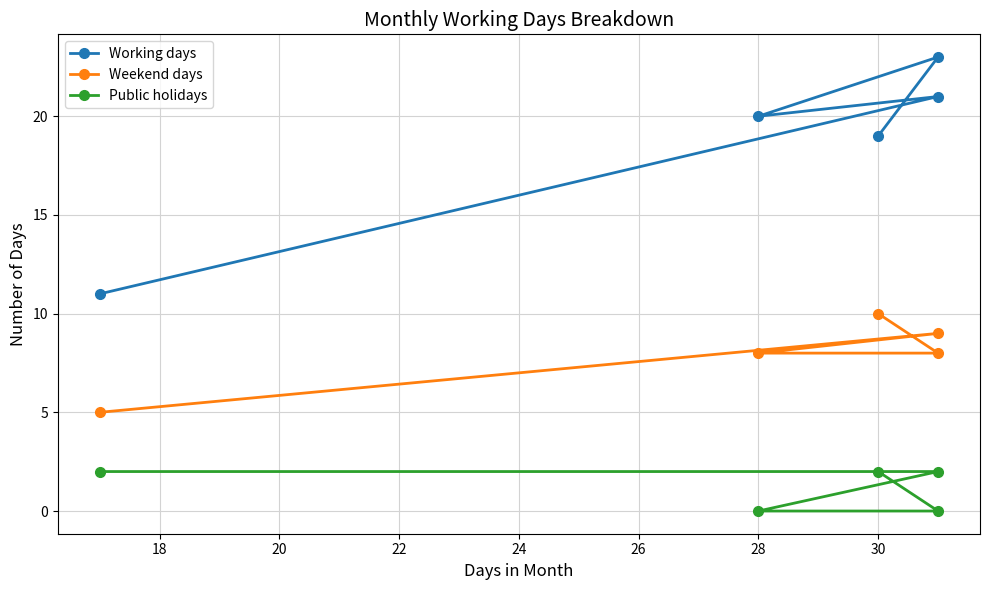

True or false: Working days has a value of 9 at 28.

False